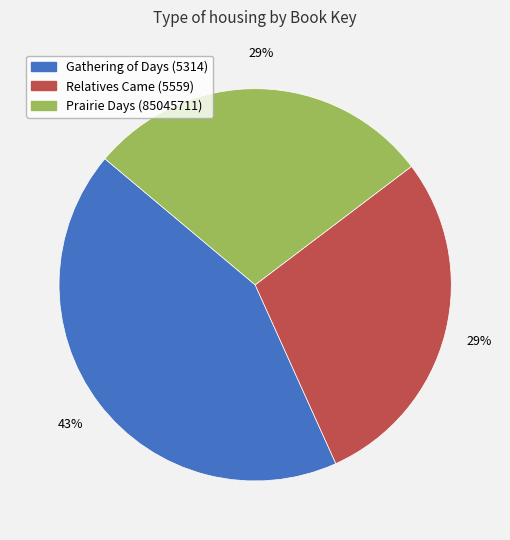

What percentage is the Prairie Days (85045711) slice, to the nearest percent?

29%